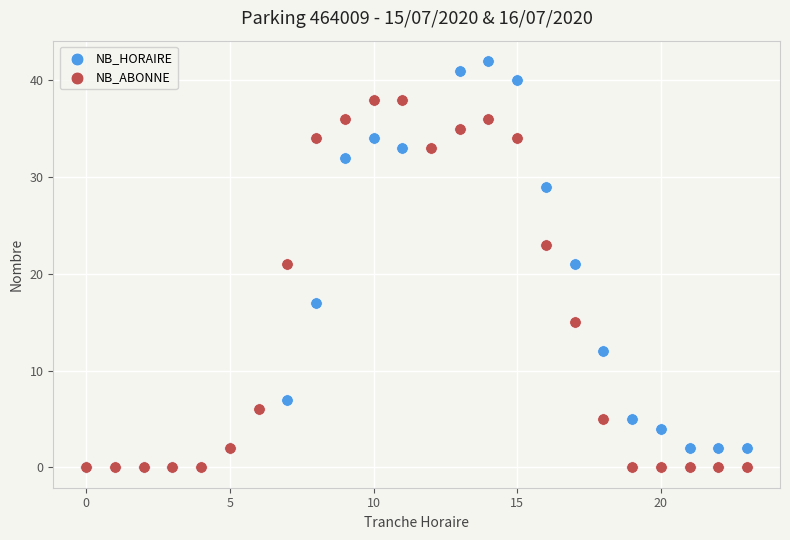

Which series has the largest Y range (max minus min)?

NB_HORAIRE